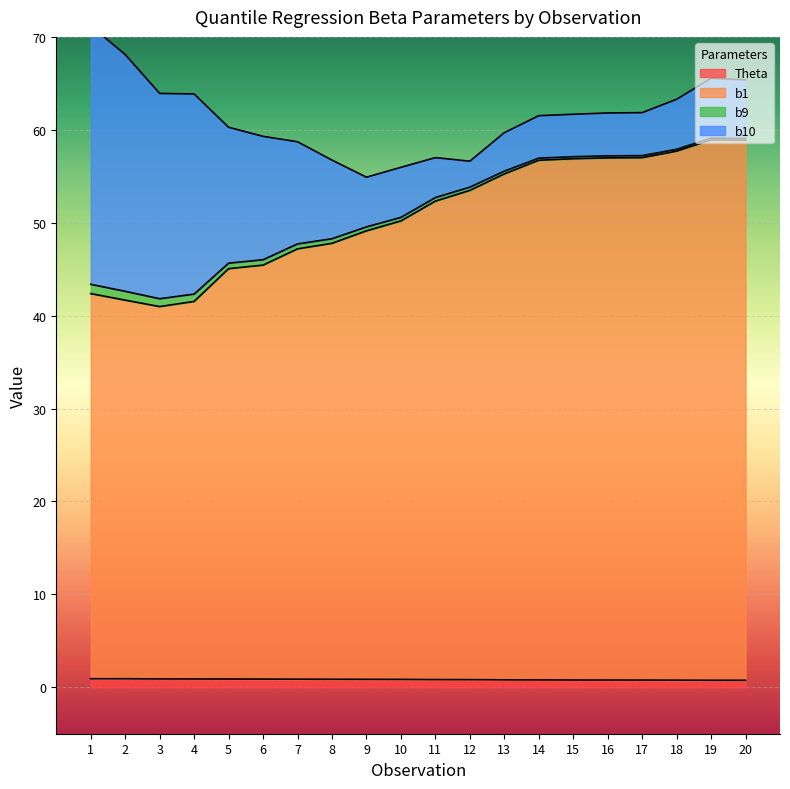

What is the average value of the b1 series?

50.8